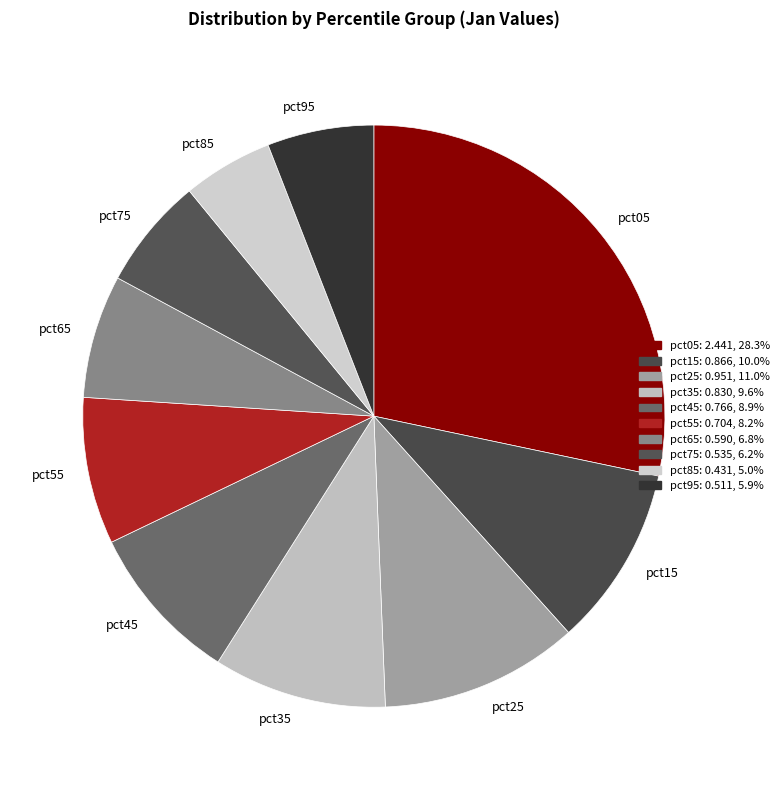

Which has a higher value, pct85 or pct55?

pct55